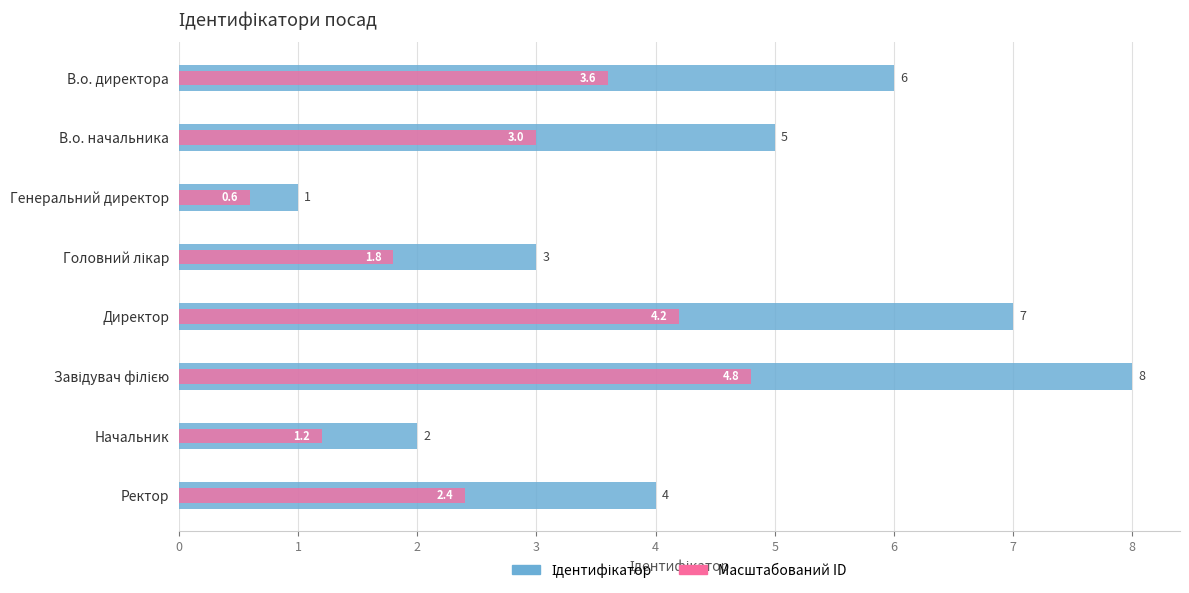

Which has a higher value, Директор or В.о. директора?

Директор